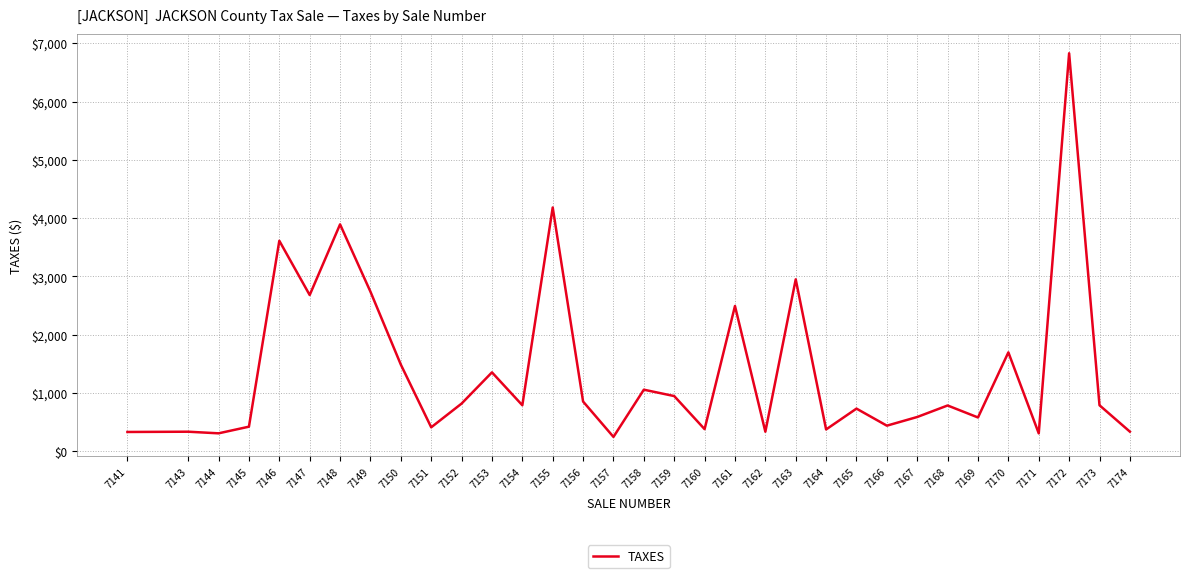

The value at 7168 is 783.5. True or false?

True